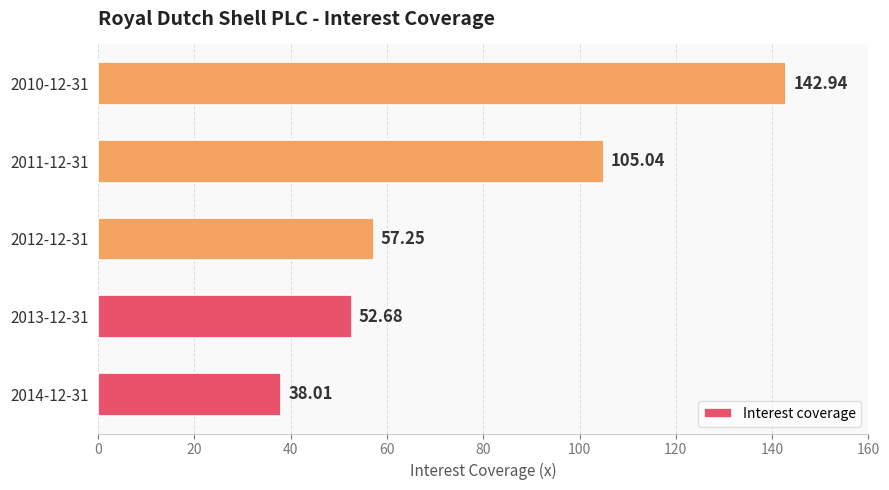

Where is the data nearest to the value 90?

2011-12-31